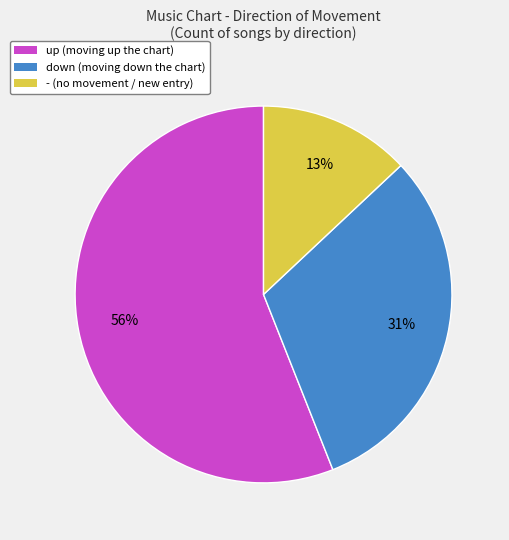

What percentage is the - slice, to the nearest percent?

13%